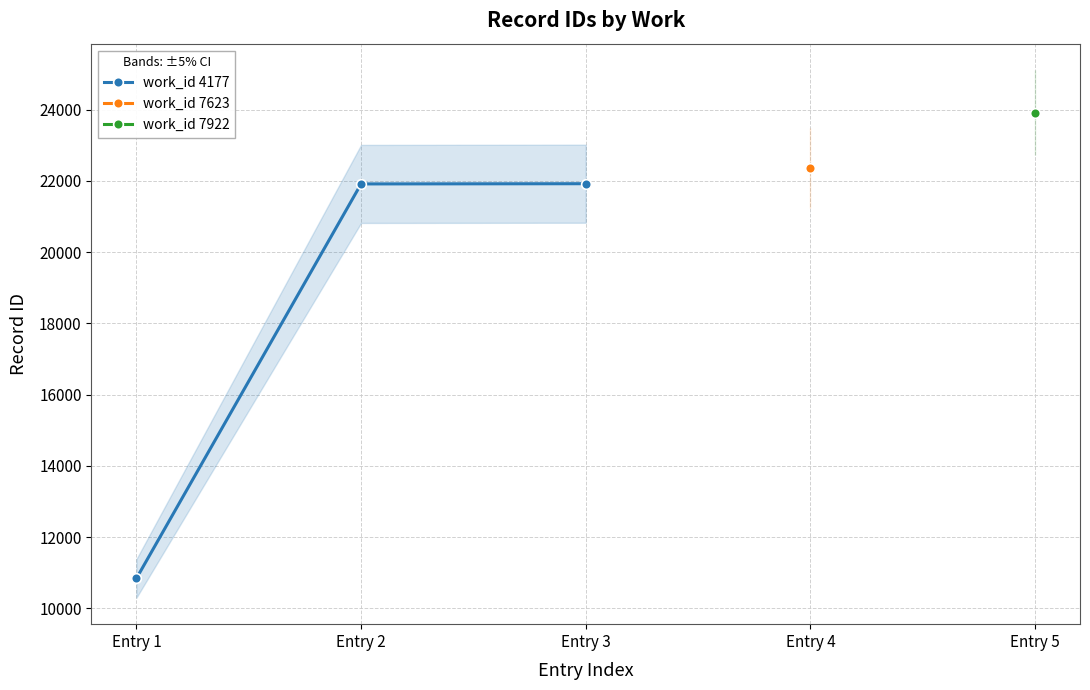

How many lines are shown in the chart?

1